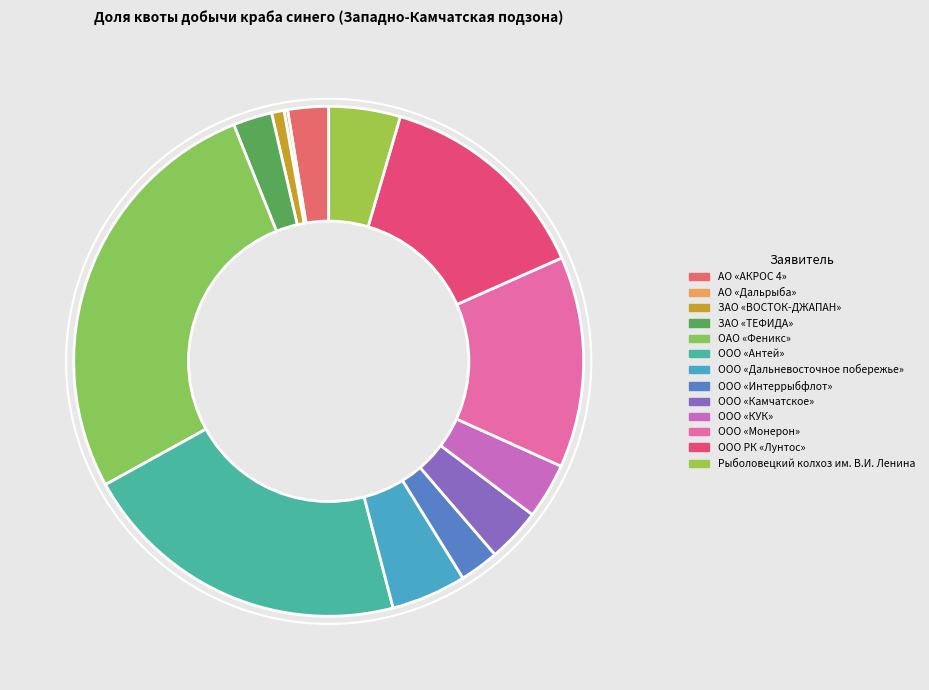

What portion of the pie excludes ООО «Камчатское»?

96.6%